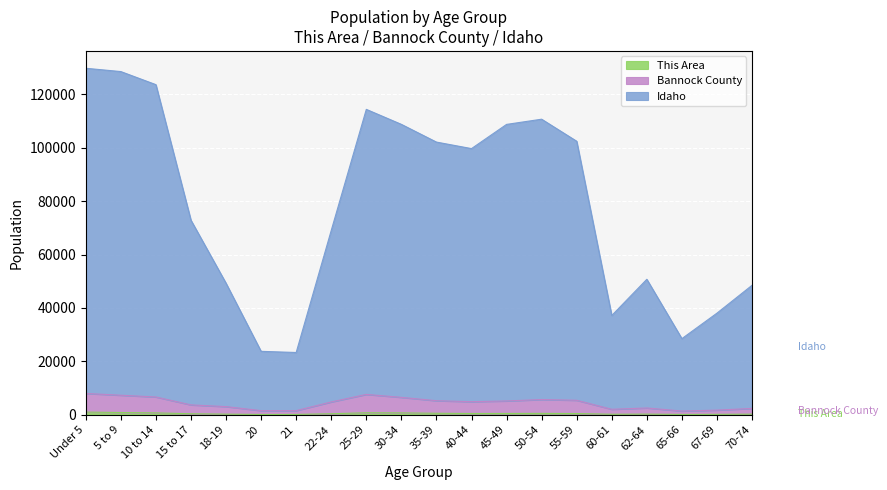

What are all the series names shown in the legend?

This Area, Bannock County, Idaho